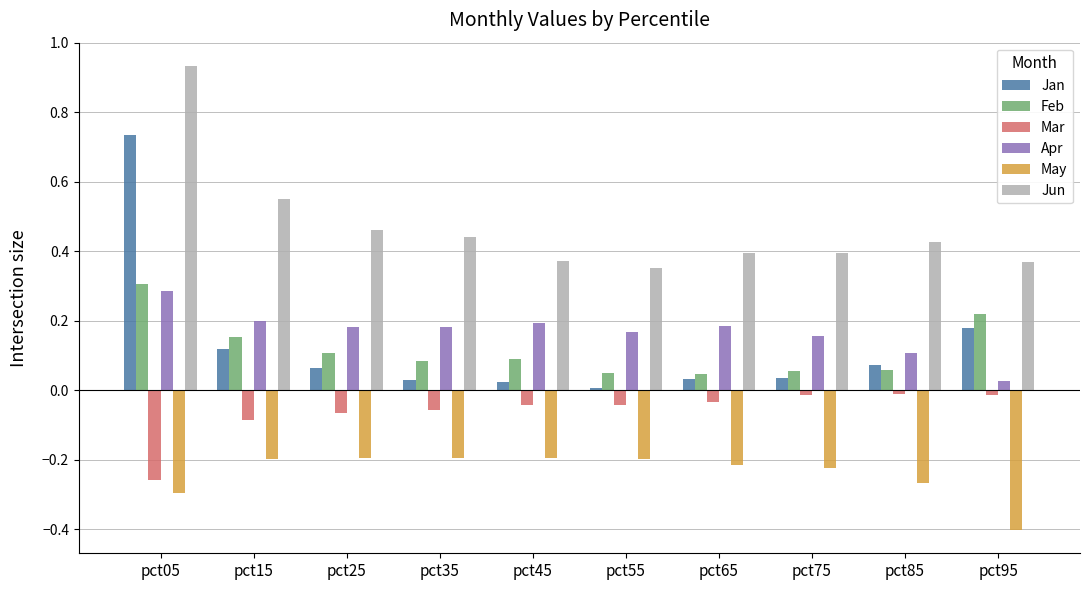

The value of Apr at pct65 is 0.1. True or false?

False